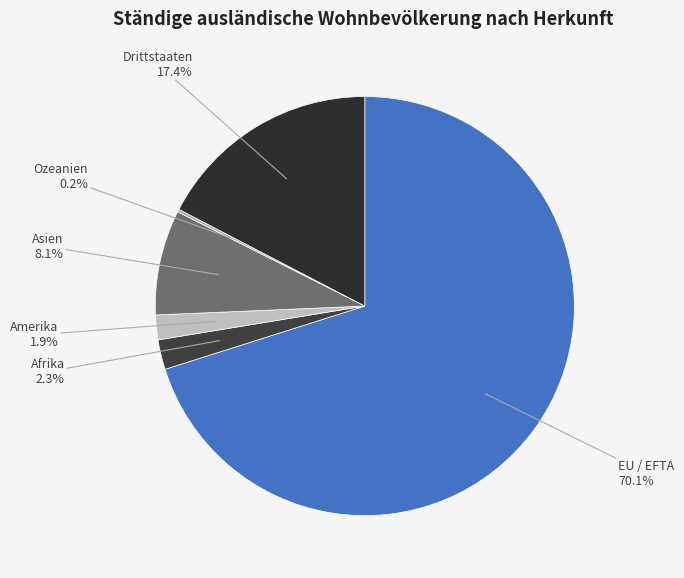

What is the ratio of the value at Drittstaaten to the value at Afrika?

7.6